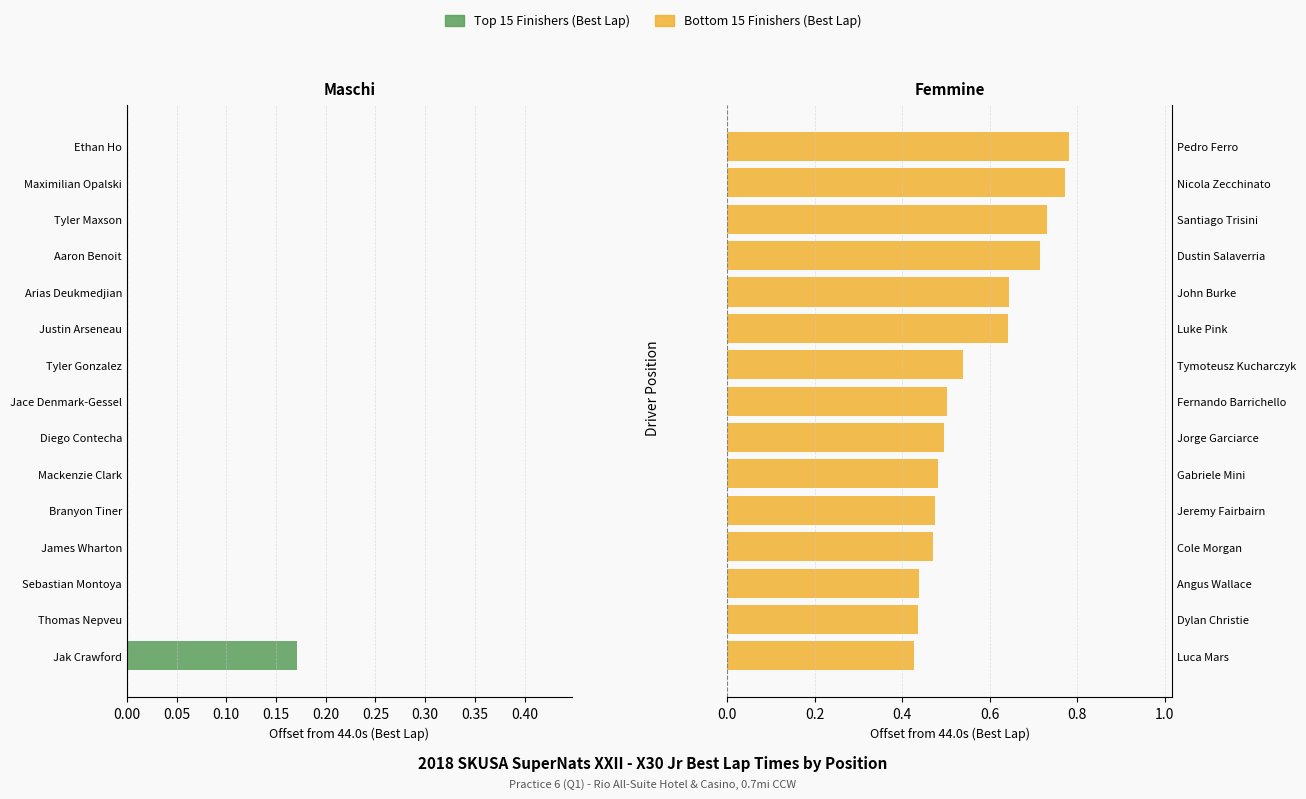

How many data points does each series have?

15